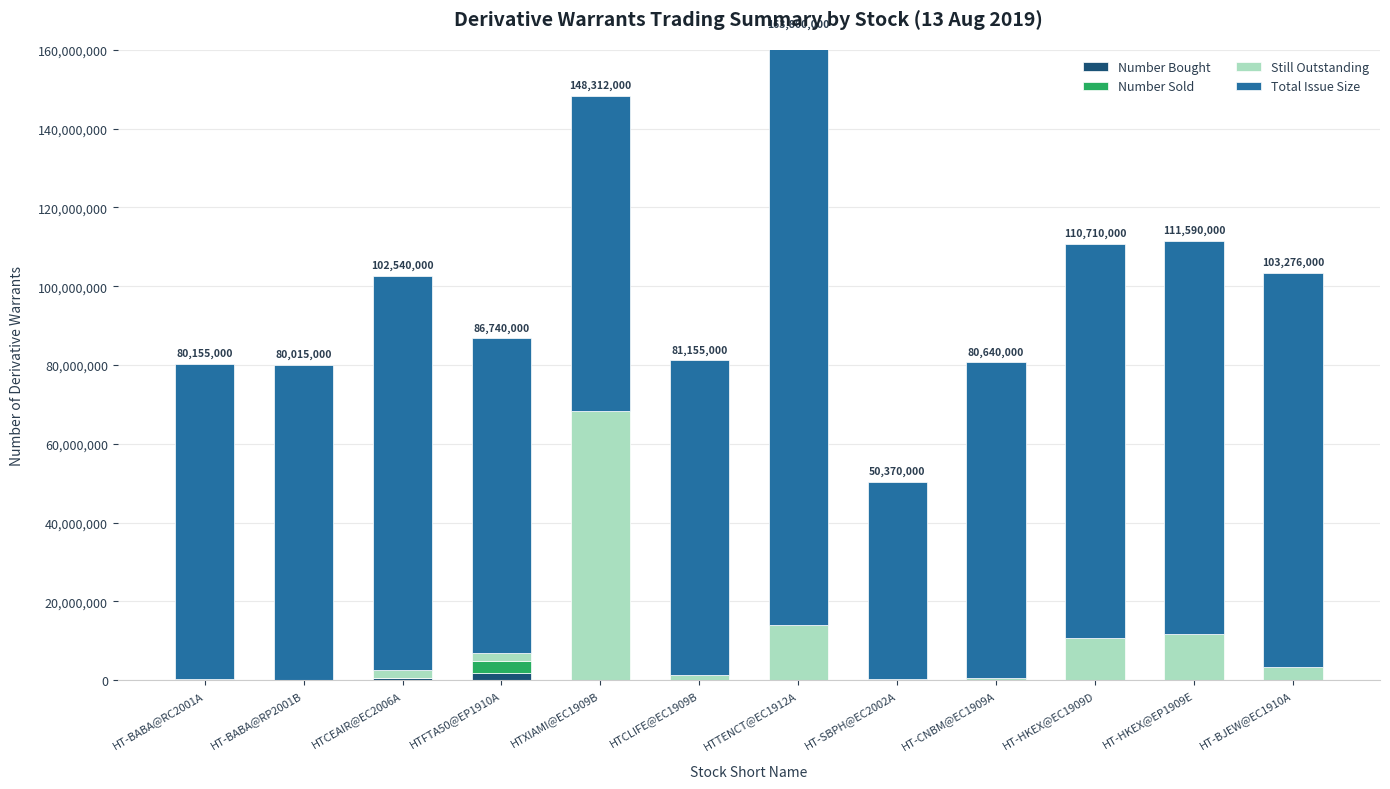

How many data points in Total Issue Size are less than 80000000?

1